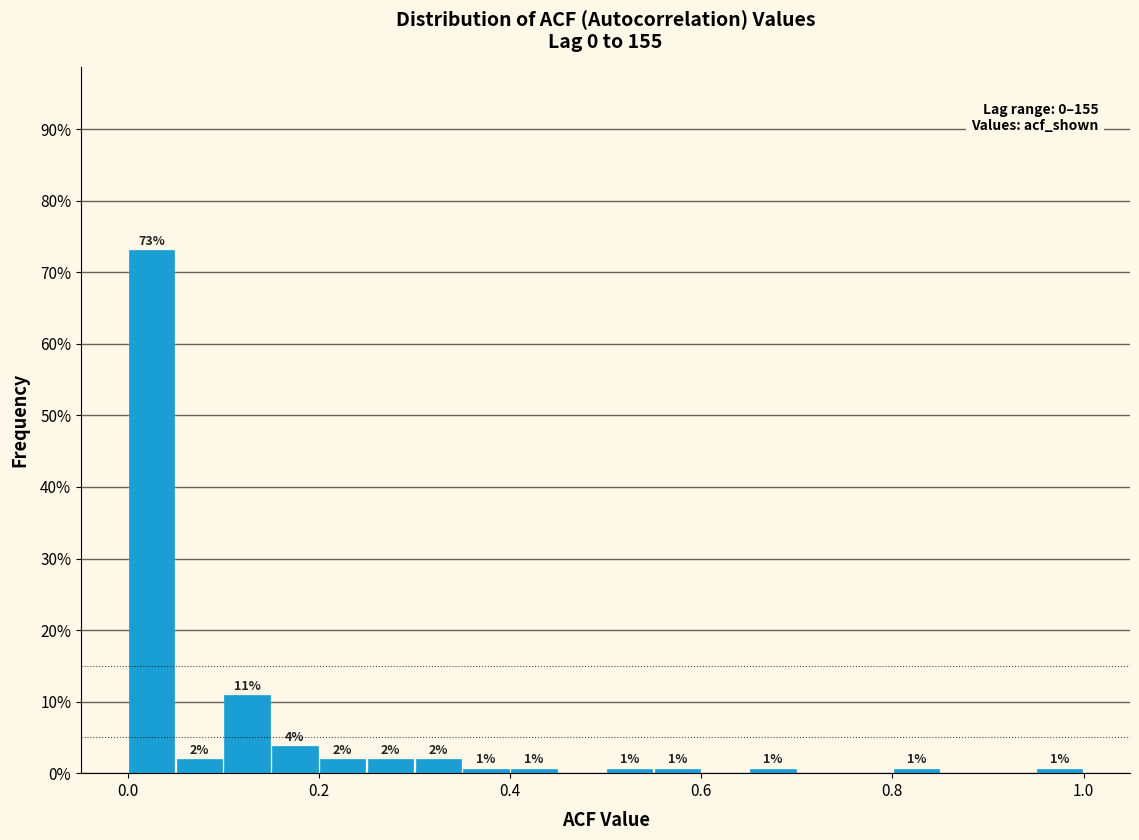

Read against the x-axis, roughly where is the centre of the tallest bar?

0.02